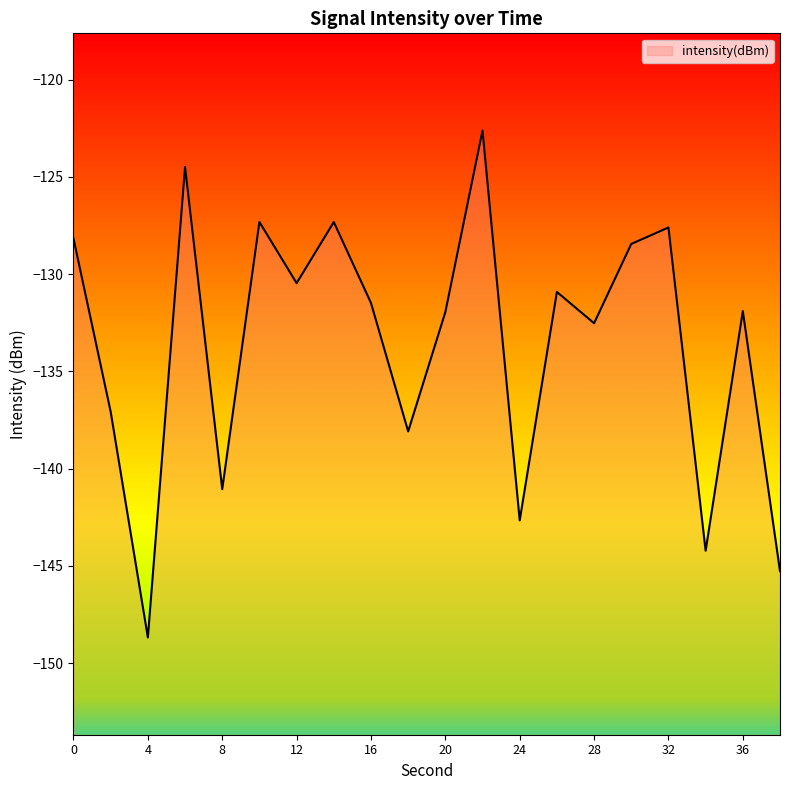

What is the sum of the values at 30 and 6?

-252.9